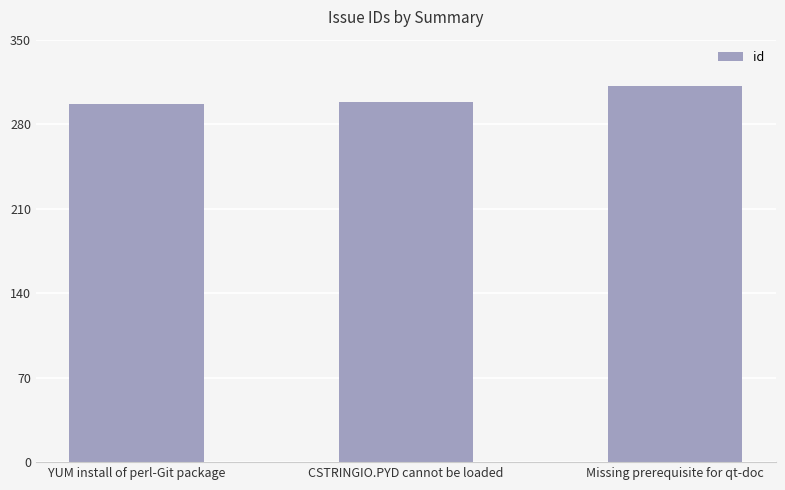

What is the label of the 1st bar from the right?

Missing prerequisite for qt-doc